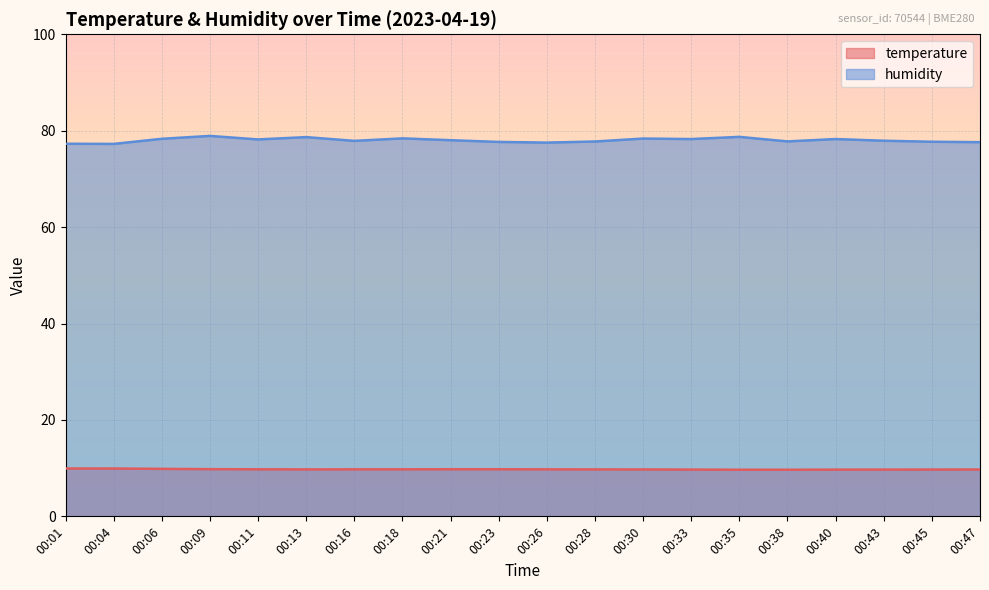

In humidity, how many points are lower than both neighbors (excluding endpoints)?

6